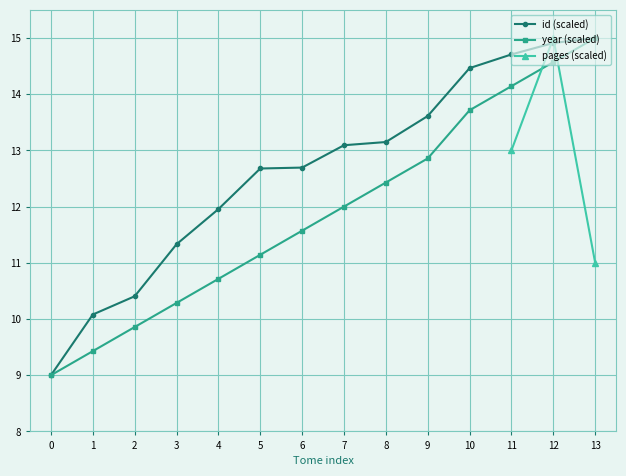

Rank the categories by year (scaled) value from highest to lowest.

13, 12, 11, 10, 9, 8, 7, 6, 5, 4, 3, 2, 1, 0